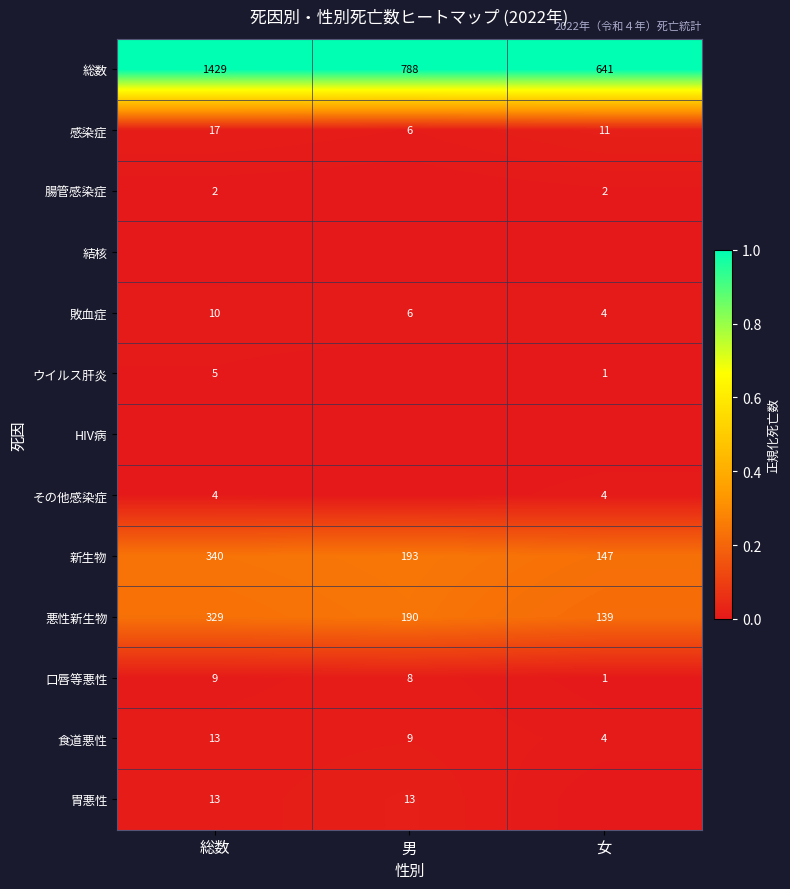

At which label is 総数 closest to 1035?

男